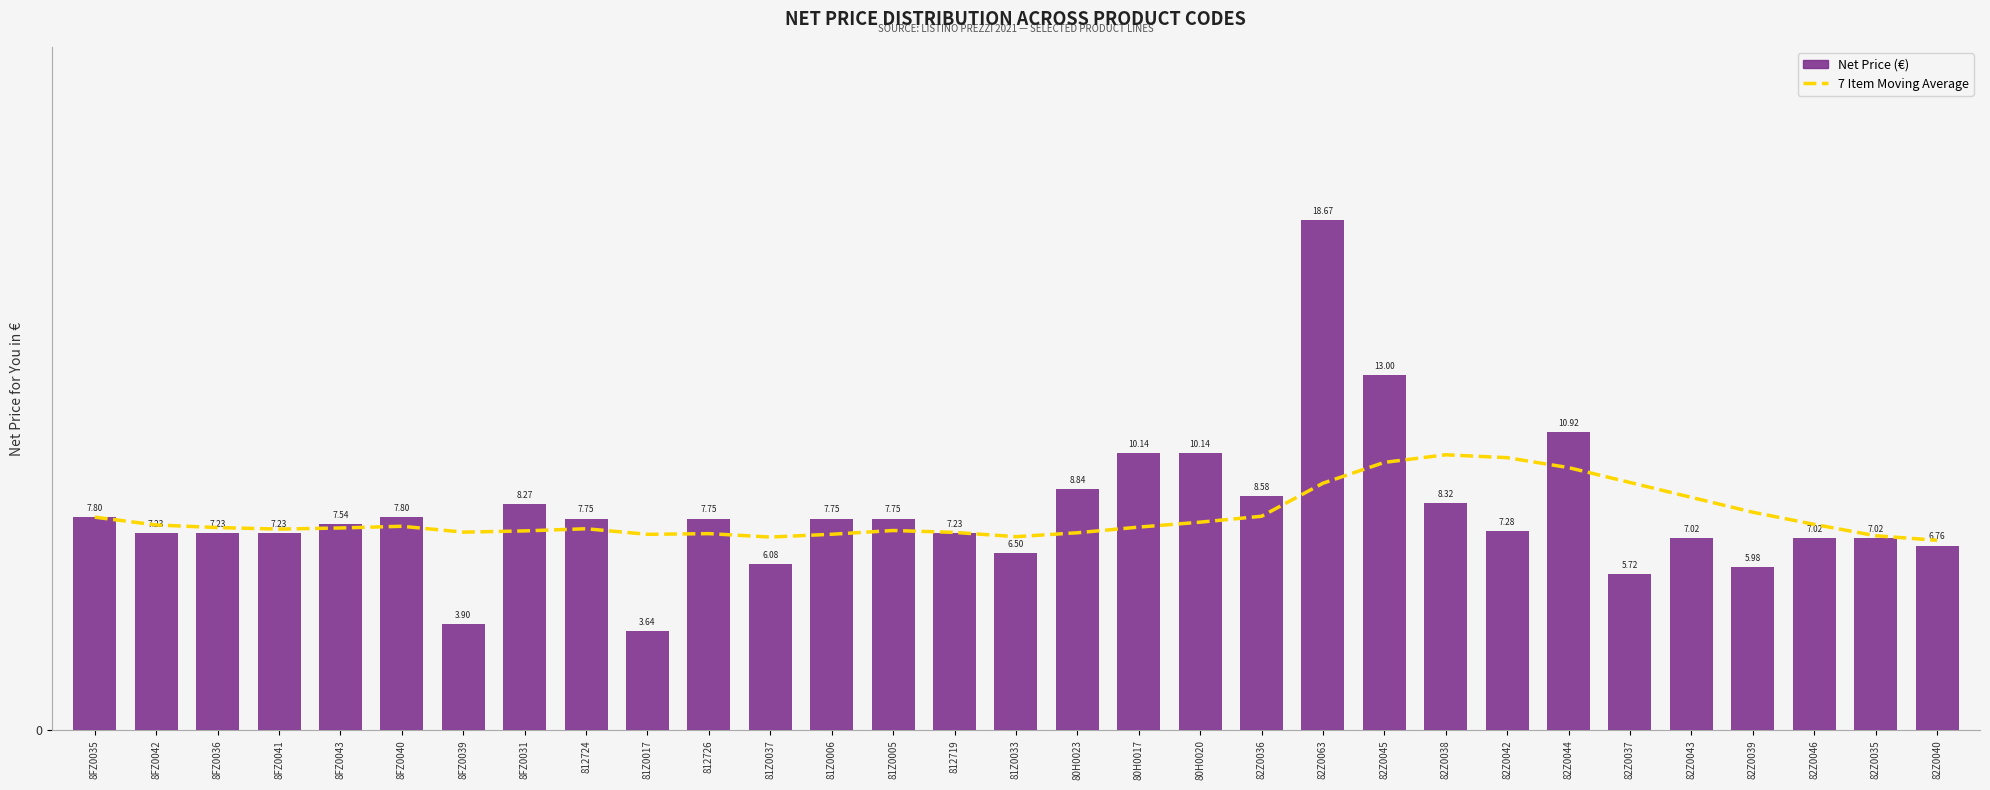

Reading left to right, transcribe all the data shown in this chart.

7 Item Moving Average: 8FZ0035=7.8	8FZ0042=7.5	8FZ0036=7.4	8FZ0041=7.4	8FZ0043=7.4	8FZ0040=7.5	8FZ0039=7.3	8FZ0031=7.3	812724=7.4	81Z0017=7.2	812726=7.2	81Z0037=7.1	81Z0006=7.2	81Z0005=7.3	812719=7.2	81Z0033=7.1	80H0023=7.2	80H0017=7.4	80H0020=7.6	82Z0036=7.8	82Z0063=9.0	82Z0045=9.8	82Z0038=10.1	82Z0042=10.0	82Z0044=9.6	82Z0037=9.1	82Z0043=8.5	82Z0039=8.0	82Z0046=7.5	82Z0035=7.1	82Z0040=7.0
Net Price (€): 8FZ0035=7.8	8FZ0042=7.2	8FZ0036=7.2	8FZ0041=7.2	8FZ0043=7.5	8FZ0040=7.8	8FZ0039=3.9	8FZ0031=8.3	812724=7.7	81Z0017=3.6	812726=7.7	81Z0037=6.1	81Z0006=7.7	81Z0005=7.7	812719=7.2	81Z0033=6.5	80H0023=8.8	80H0017=10.1	80H0020=10.1	82Z0036=8.6	82Z0063=18.7	82Z0045=13.0	82Z0038=8.3	82Z0042=7.3	82Z0044=10.9	82Z0037=5.7	82Z0043=7.0	82Z0039=6.0	82Z0046=7.0	82Z0035=7.0	82Z0040=6.8